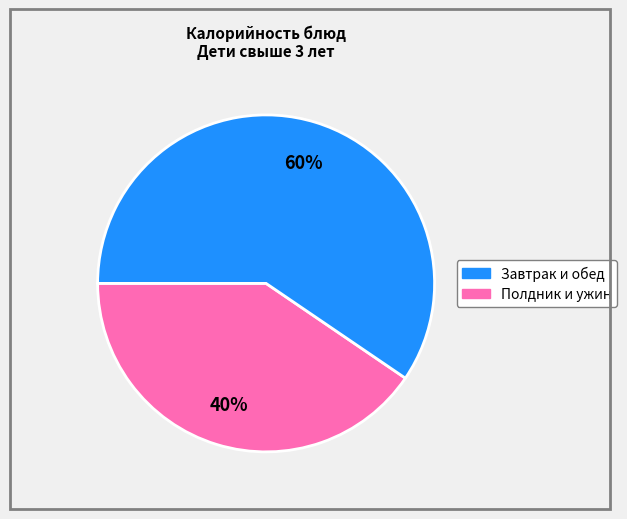

To the nearest percent, what is the average slice percentage?

50%